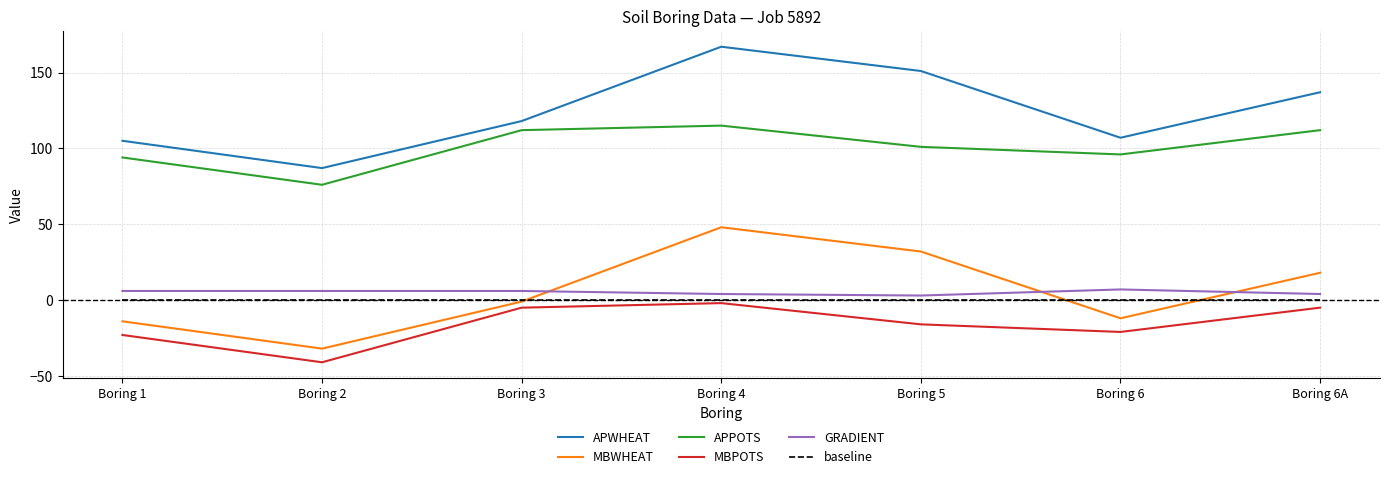

Does the chart display data point markers on the line(s)?

No